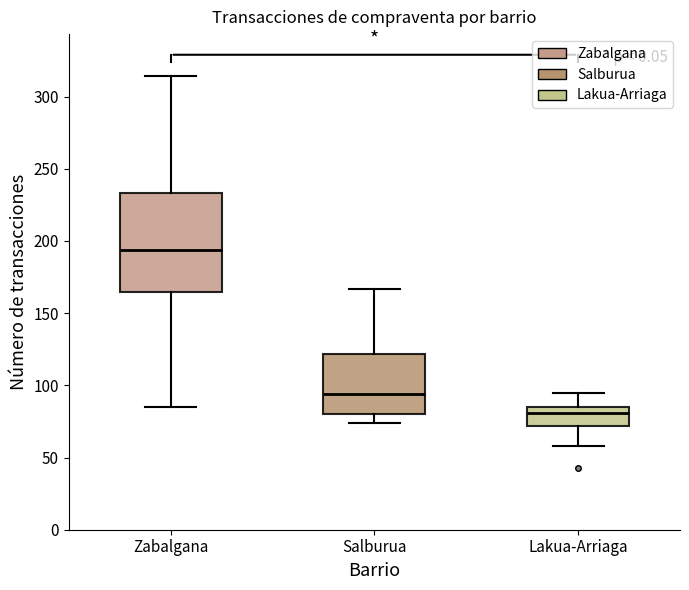

Reading left to right, read every box against the y-axis: the position of its median line, the range the box covers, and the ends of its whiskers. The values are not printed on the chart, so give them approximately, as read against the axis.

Zabalgana: median 195, box 165 to 235, whiskers 85 to 315
Salburua: median 95, box 80 to 120, whiskers 75 to 165
Lakua-Arriaga: median 80, box 70 to 85, whiskers 60 to 95